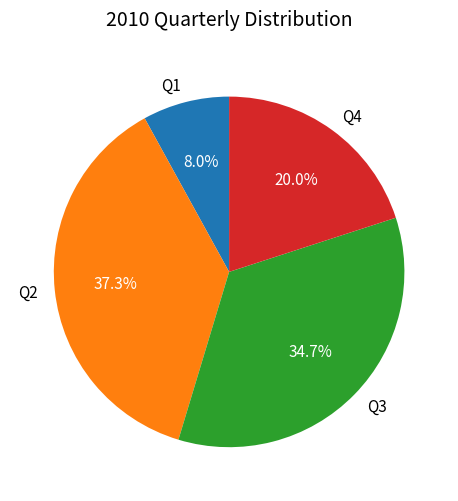

Is there a majority slice in this chart?

No